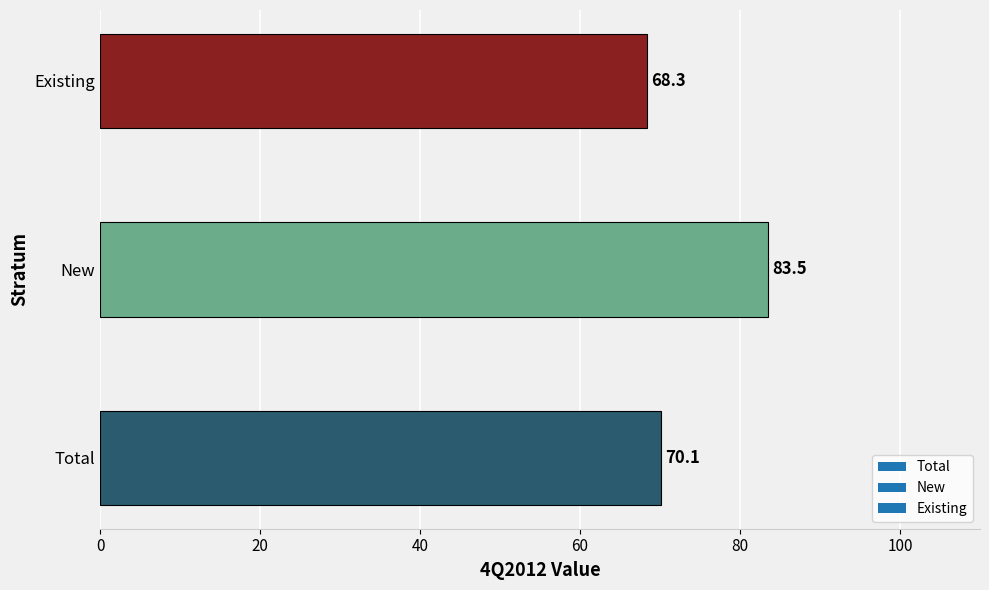

Is it true that the value at Existing is 68.3?

True